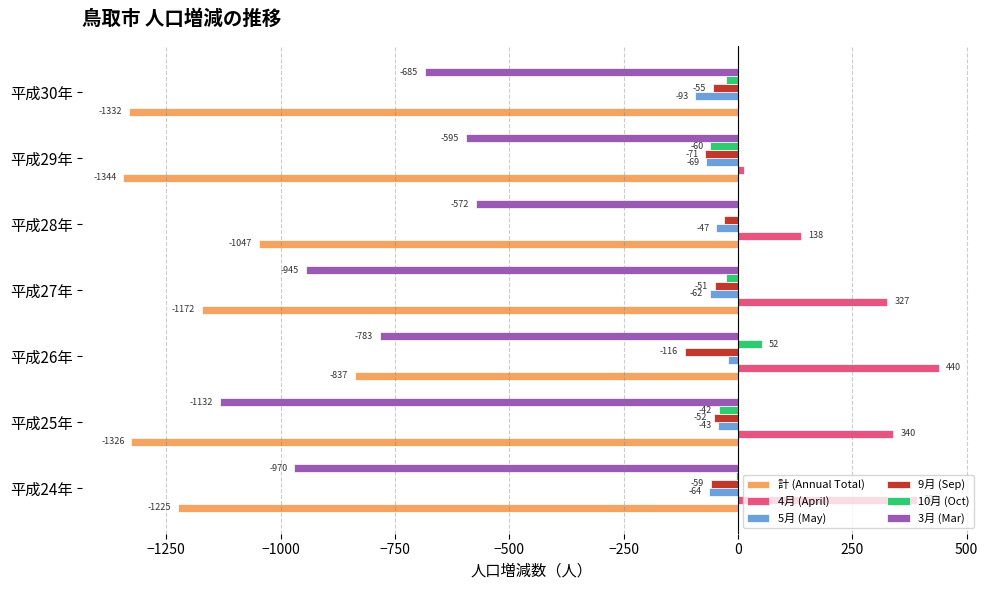

At which category does the chart reach its peak across all series?

平成26年